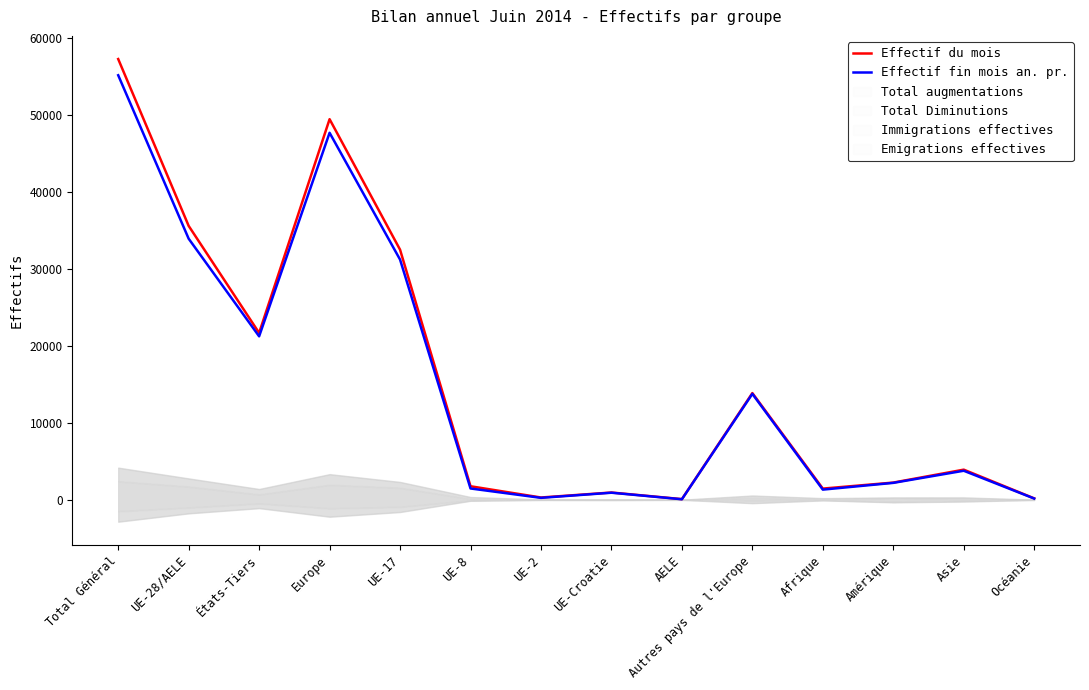

What is the maximum value shown in the chart?

57328